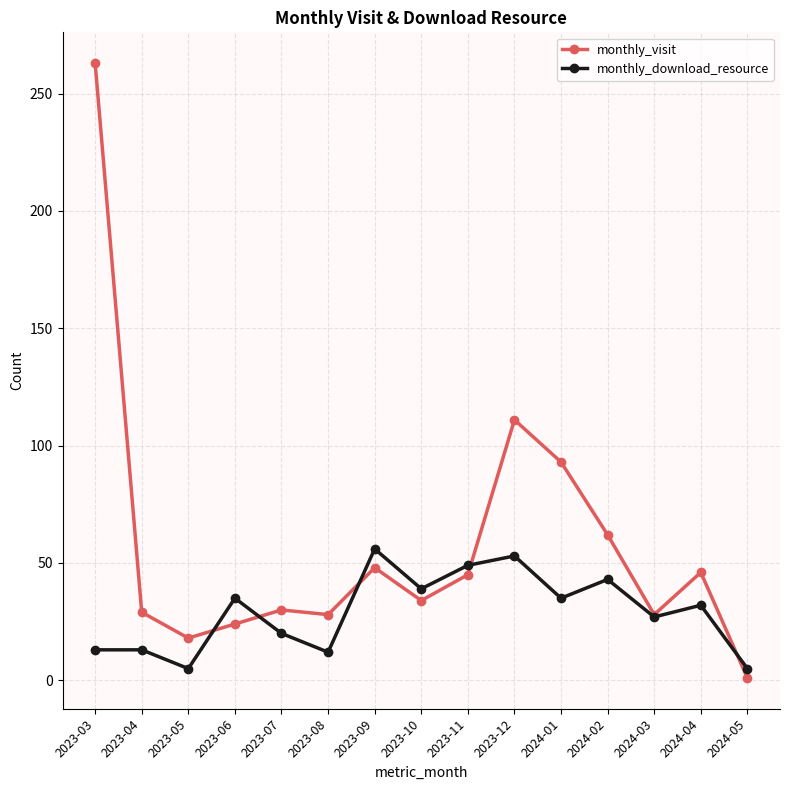

How many data points does each series have?

15